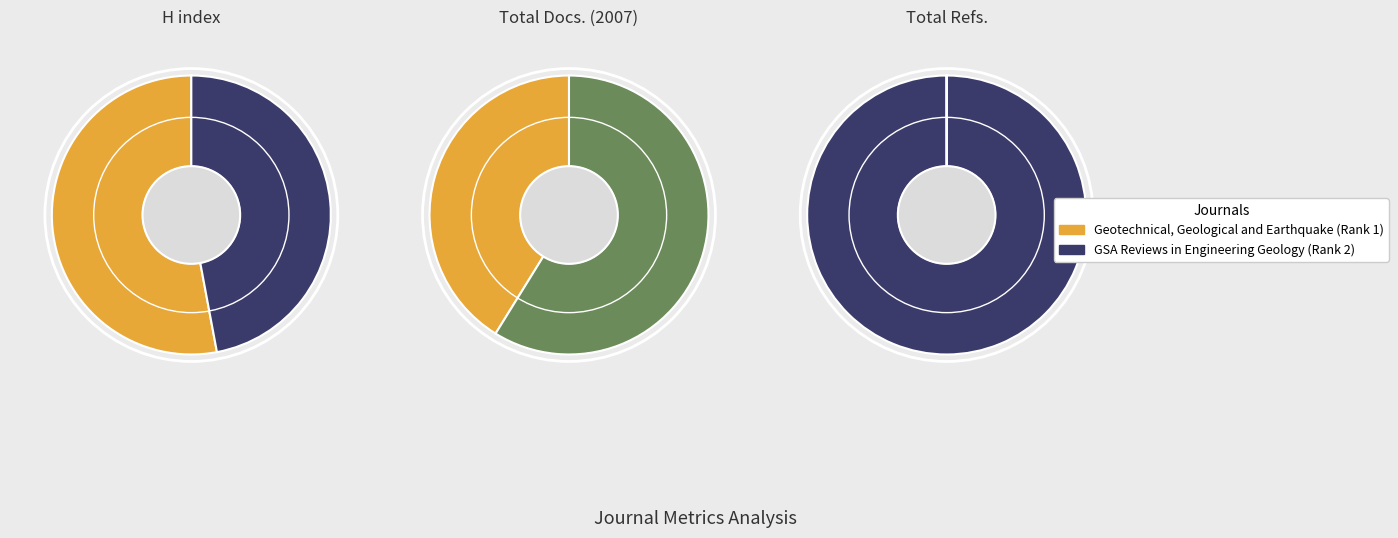

Is it true that GSA Reviews in Engineering Geology (Rank 2) is 94% of the pie?

False